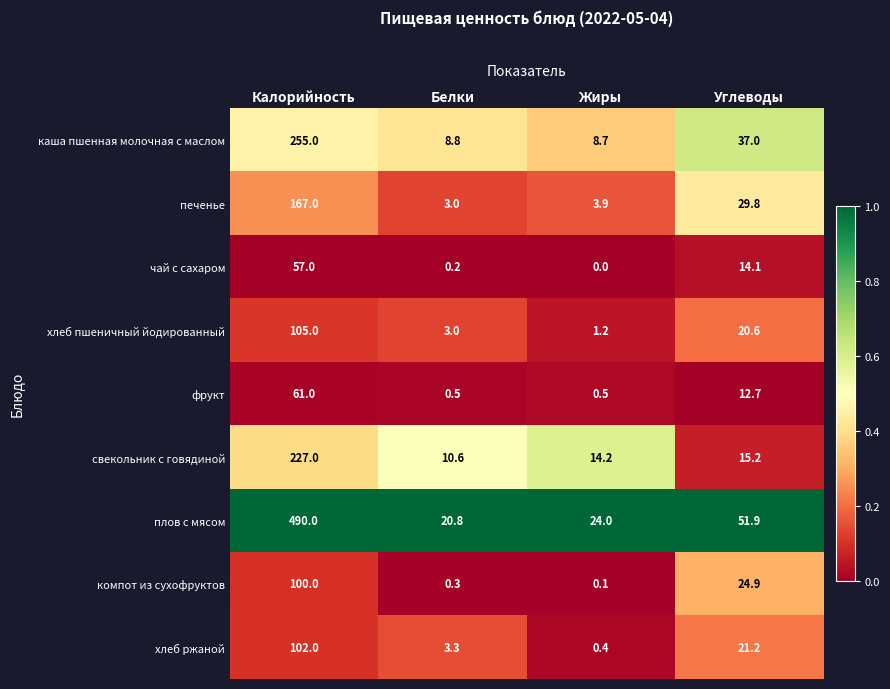

What is the difference between the second highest and minimum values in the компот из сухофруктов series?

24.8